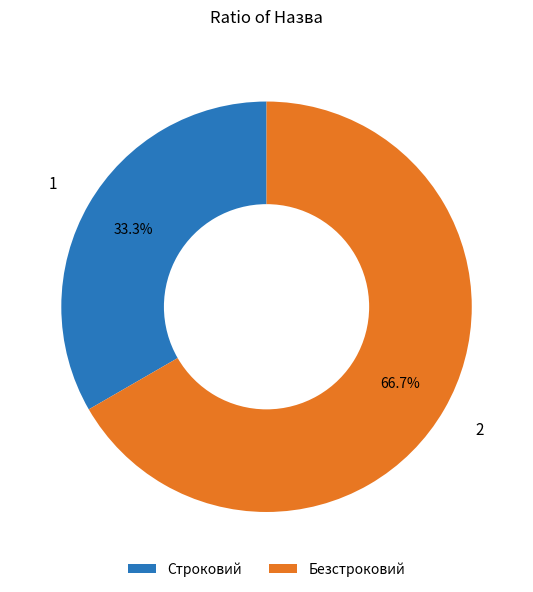

Is the sum of Строковий and Безстроковий greater than half?

Yes